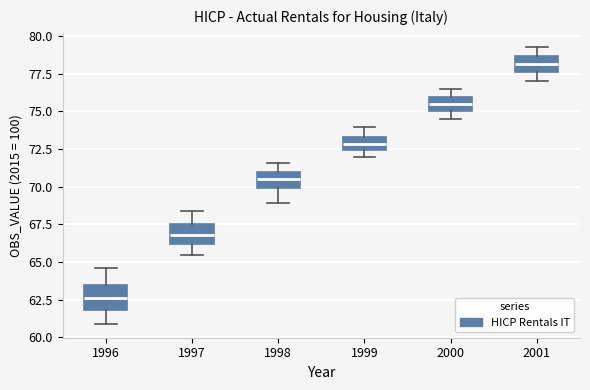

Reading left to right, transcribe this box plot: for each box, give where its median line is, the range the box spans, and where its two whiskers end, as read against the y-axis. The values are not printed on the chart, so give them approximately, as read against the axis.

1996: median 62.5, box 62.0 to 63.5, whiskers 61.0 to 64.5
1997: median 67.0, box 66.0 to 67.5, whiskers 65.5 to 68.5
1998: median 70.5, box 70.0 to 71.0, whiskers 69.0 to 71.5
1999: median 73.0, box 72.5 to 73.5, whiskers 72.0 to 74.0
2000: median 75.5, box 75.0 to 76.0, whiskers 74.5 to 76.5
2001: median 78.0, box 77.5 to 78.5, whiskers 77.0 to 79.5